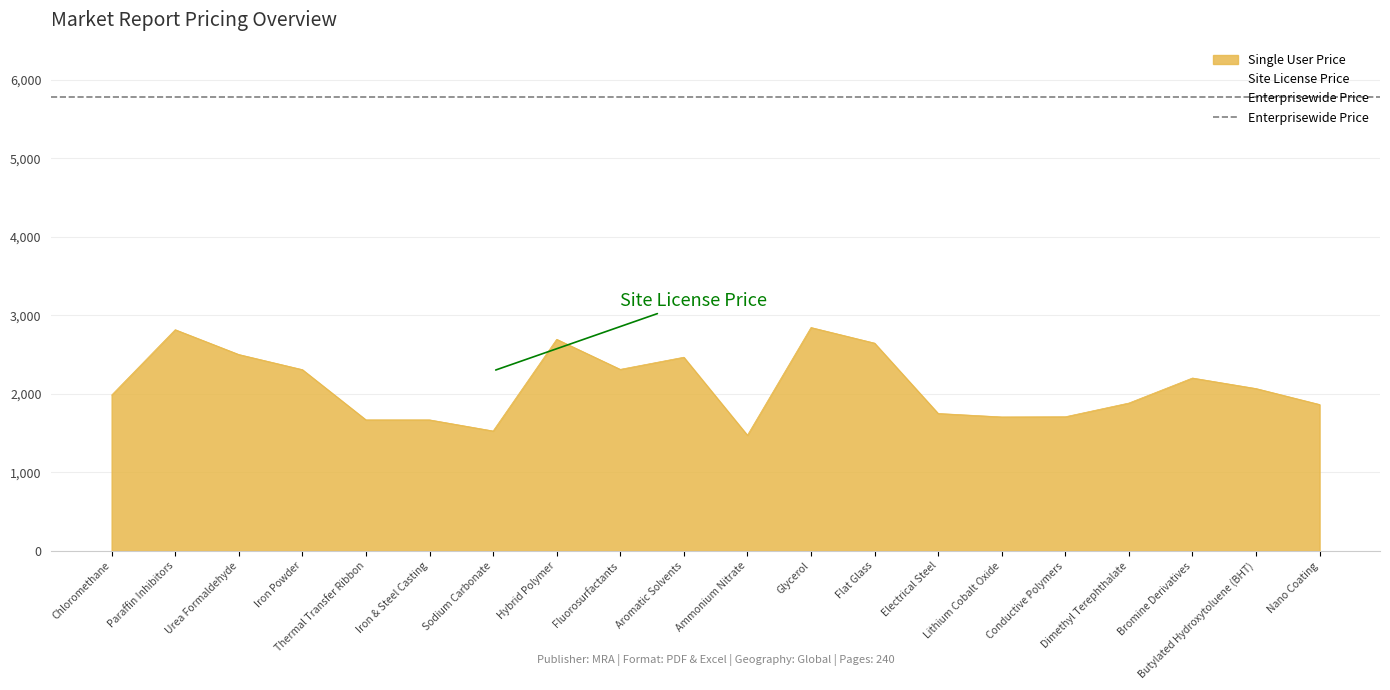

Rank the series at Nano Coating Market from highest to lowest value.

Enterprisewide Price, Site License Price, Single User Price